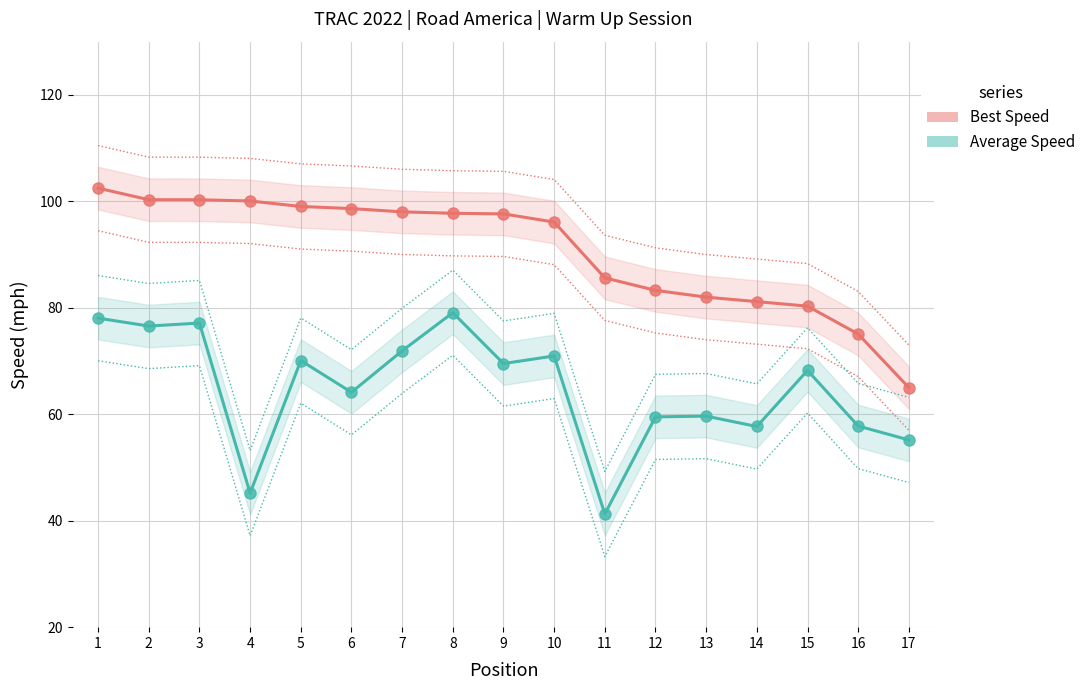

What are all the series names shown in the legend?

Best Speed, Average Speed